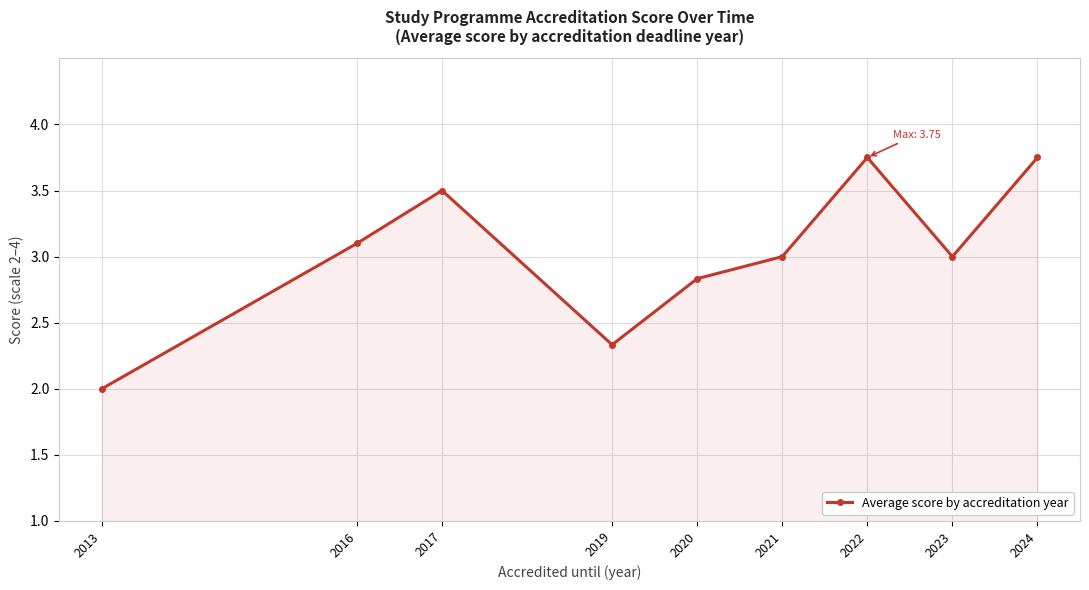

What is the average value?

3.0